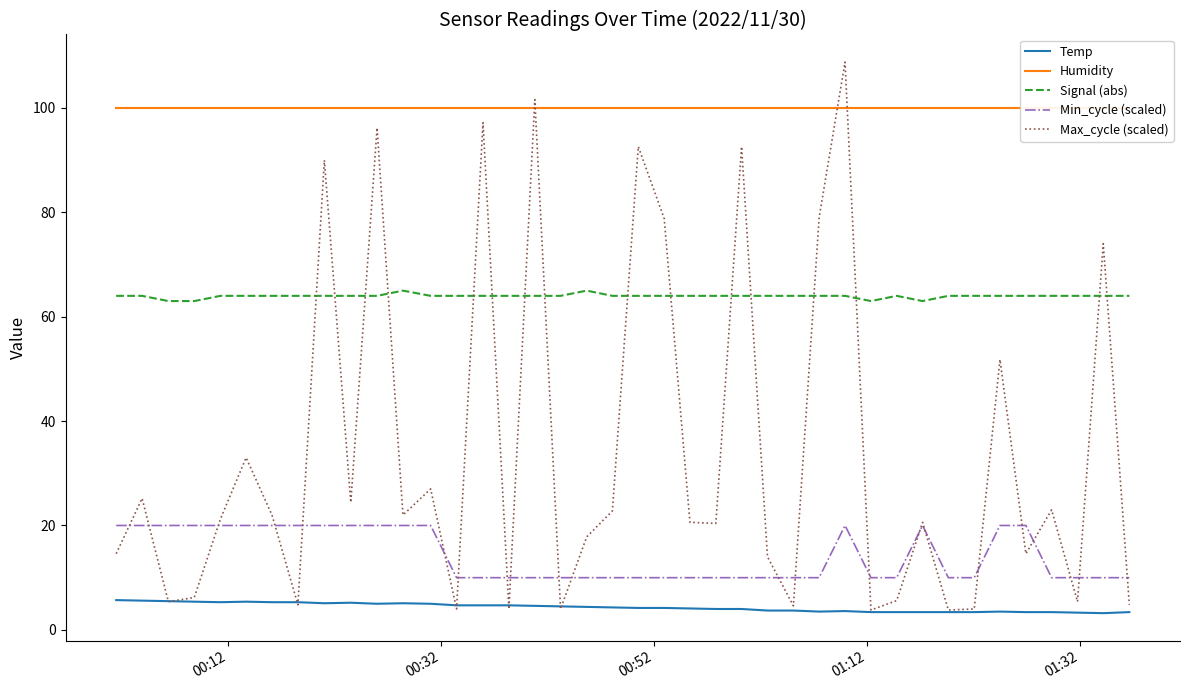

What is the lowest value of the Min_cycle (scaled) series?

10.0